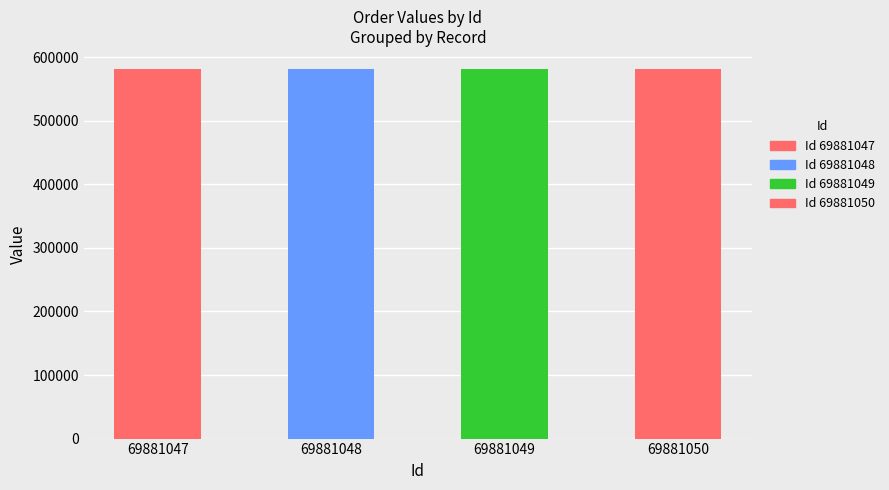

Does the chart contain any negative values?

No